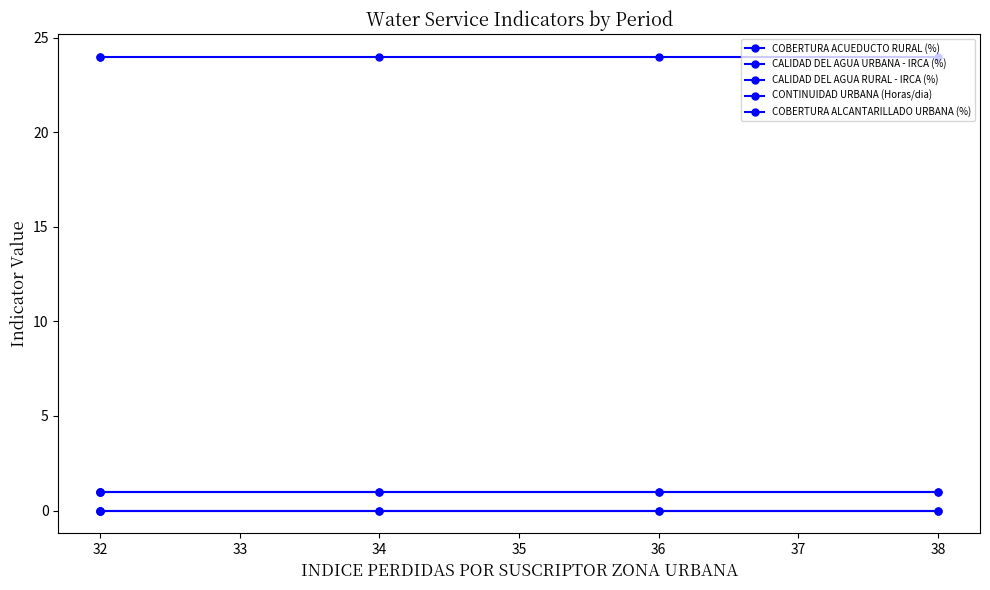

Is the value of COBERTURA ACUEDUCTO RURAL (%) at 38 greater than the value of CALIDAD DEL AGUA RURAL - IRCA (%) at 36?

Yes